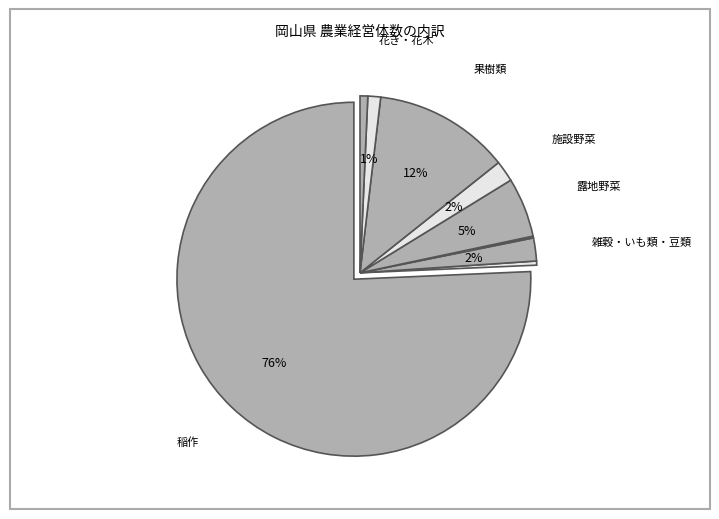

Combined, what portion of the pie is 稲作 and 雑穀・いも類・豆類?

77.8%